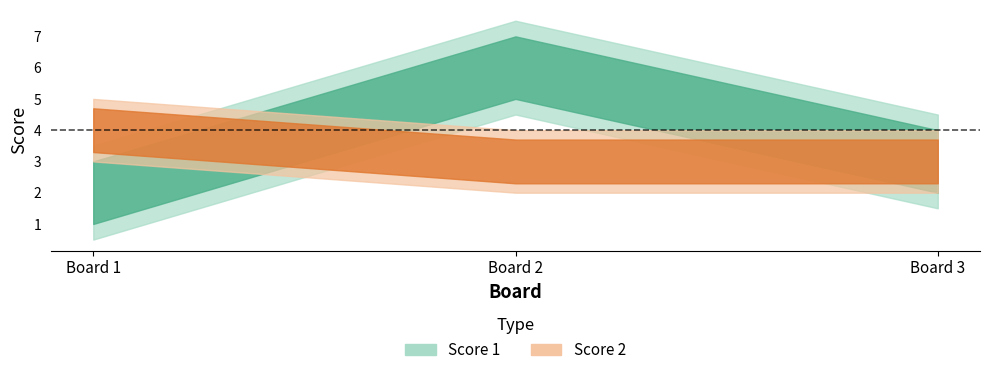

How many values in the Score 1 series are below 3?

1